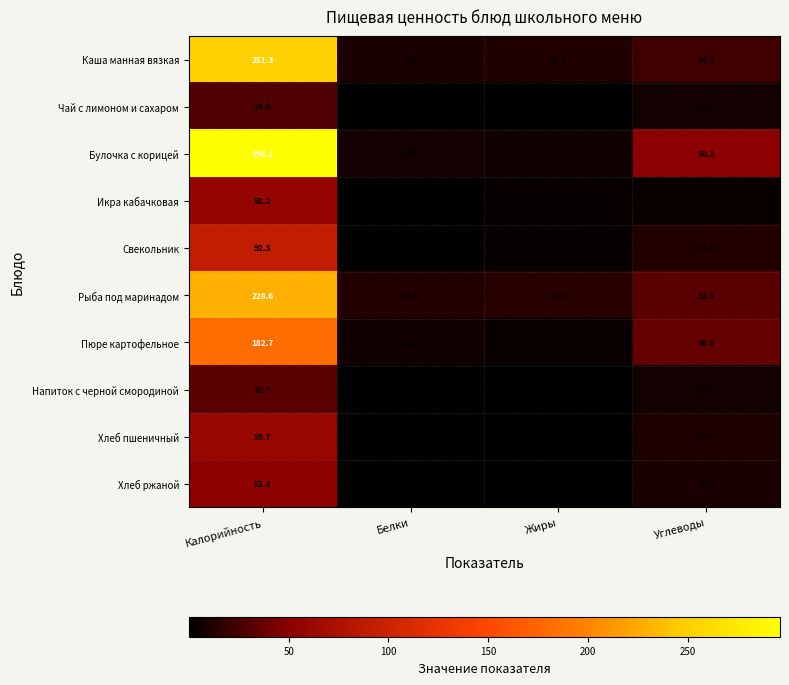

What is the lowest value of the Хлеб ржаной series?

0.4